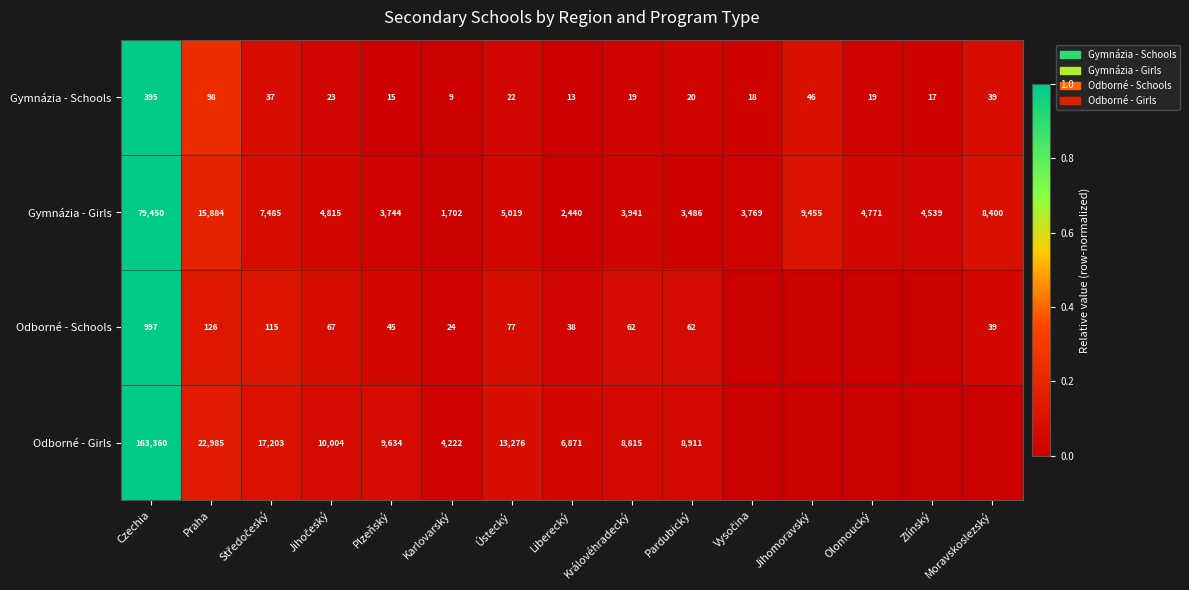

At which category is the sum across all series the highest?

Czechia